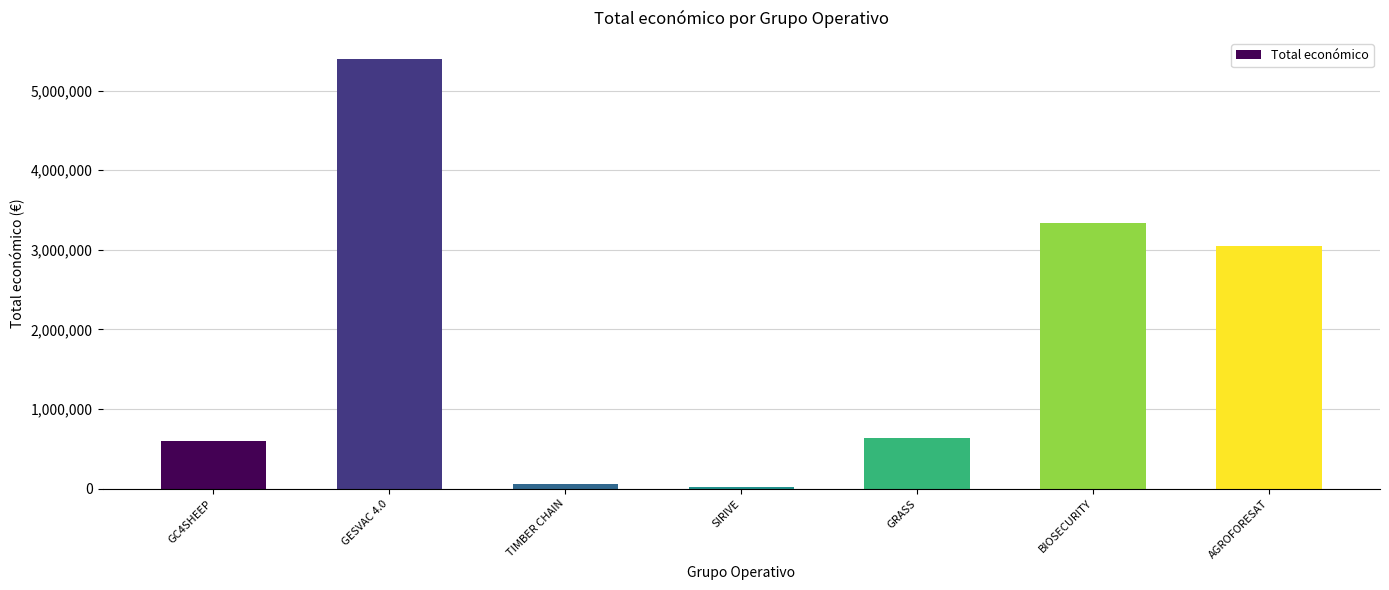

What is the label of the 1st bar from the left?

GC4SHEEP